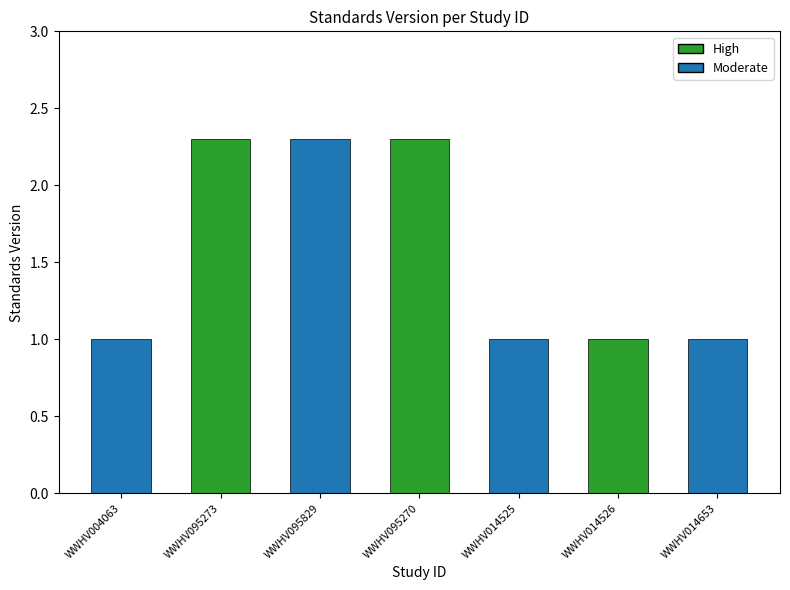

List the labels in order of value, largest first.

WWHV095273, WWHV095829, WWHV095270, WWHV004063, WWHV014525, WWHV014526, WWHV014653